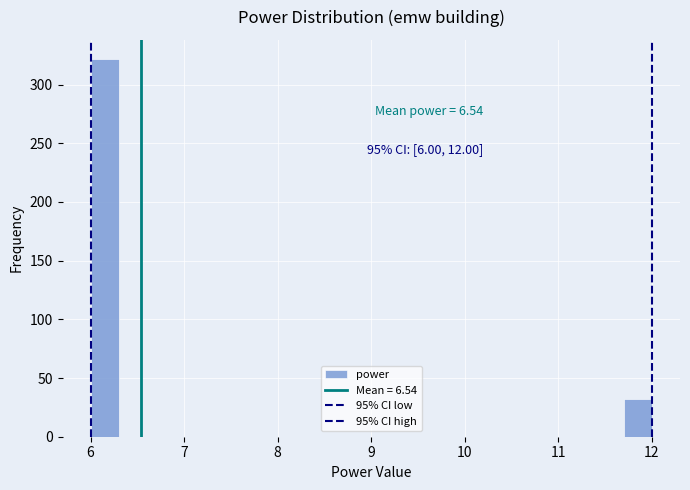

Around what value on the x-axis is the tallest bar? Give the approximate position of its centre, as read against the axis.

6.2